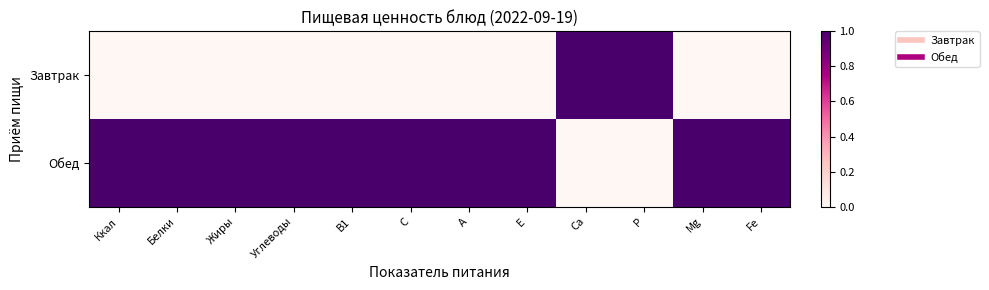

Reading left to right, transcribe all the data shown in this chart.

Завтрак: Ккал=0	Белки=0	Жиры=0	Углеводы=0	В1=0	С=0	А=0	Е=0	Са=1	Р=1	Мg=0	Fe=0
Обед: Ккал=1	Белки=1	Жиры=1	Углеводы=1	В1=1	С=1	А=1	Е=1	Са=0	Р=0	Мg=1	Fe=1